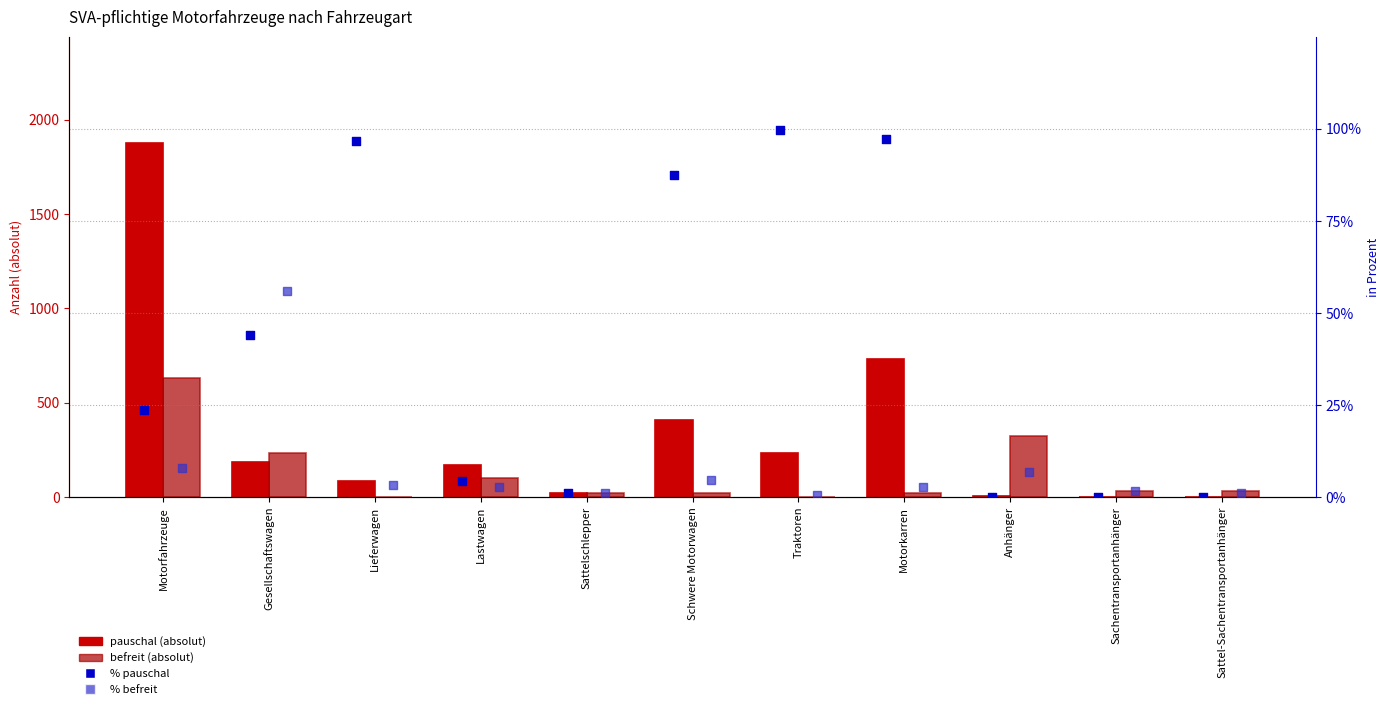

At how many categories does at least one series exceed 1635?

1